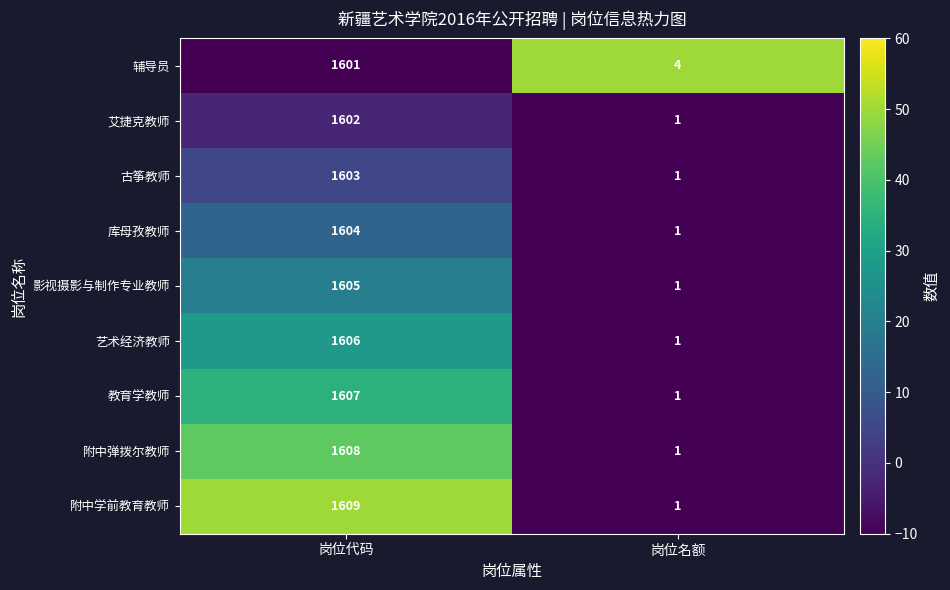

What is the total value across all series at 岗位代码?

14445